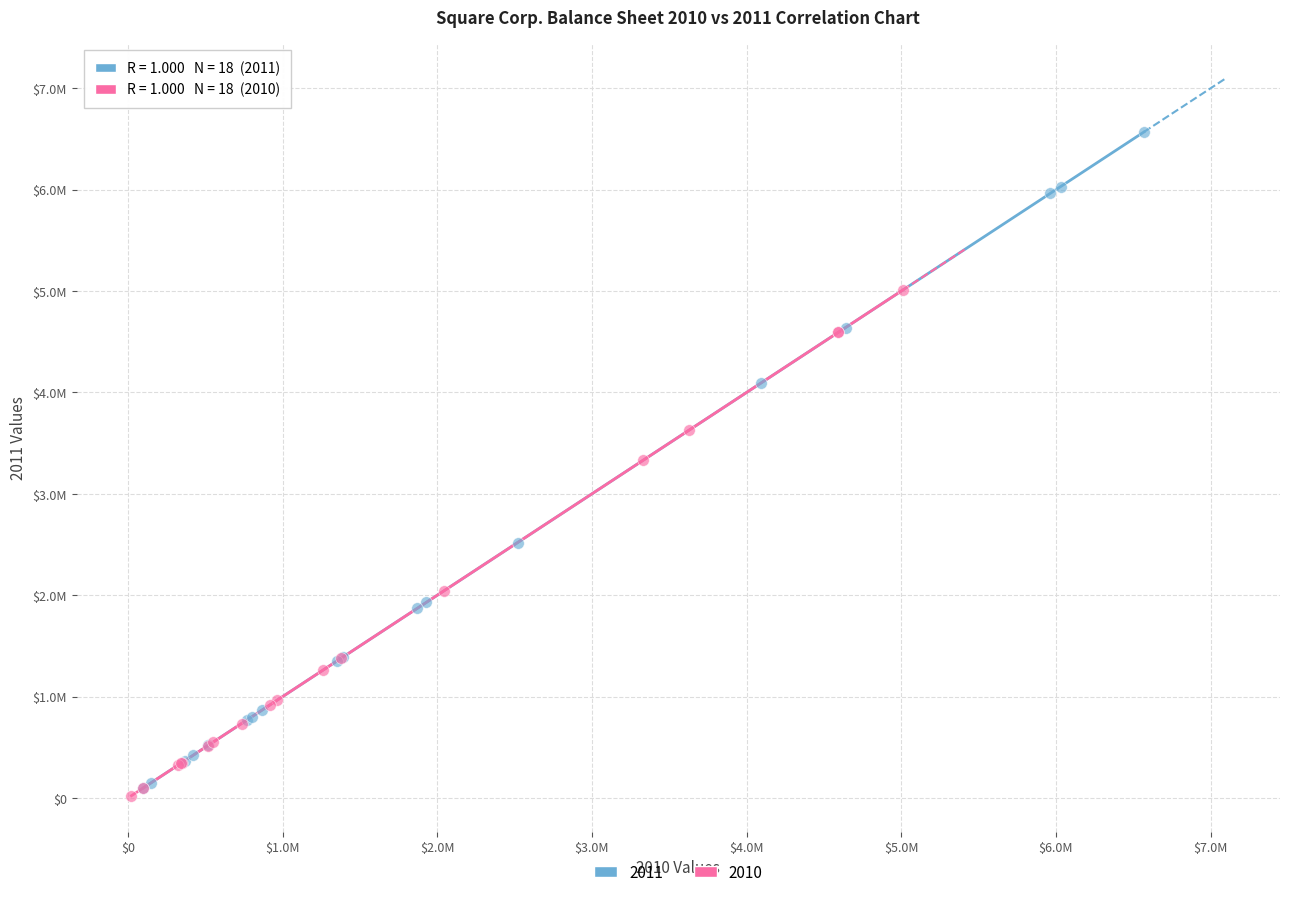

What are all the series names shown in the legend?

2011, 2010